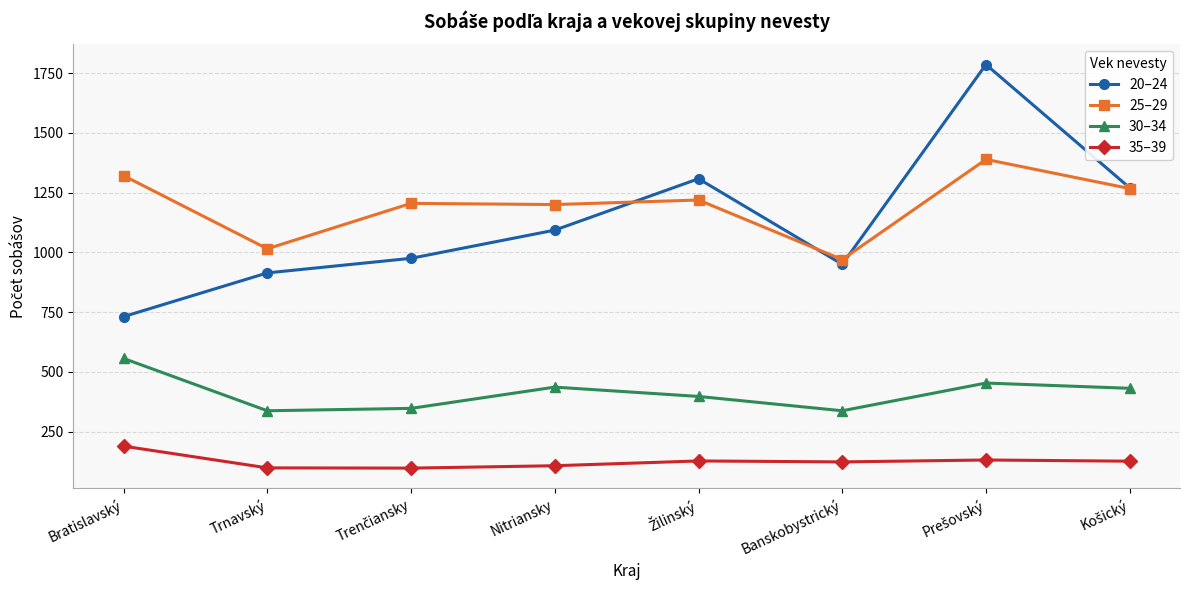

Rank the series by their maximum value, from highest to lowest.

20–24, 25–29, 30–34, 35–39